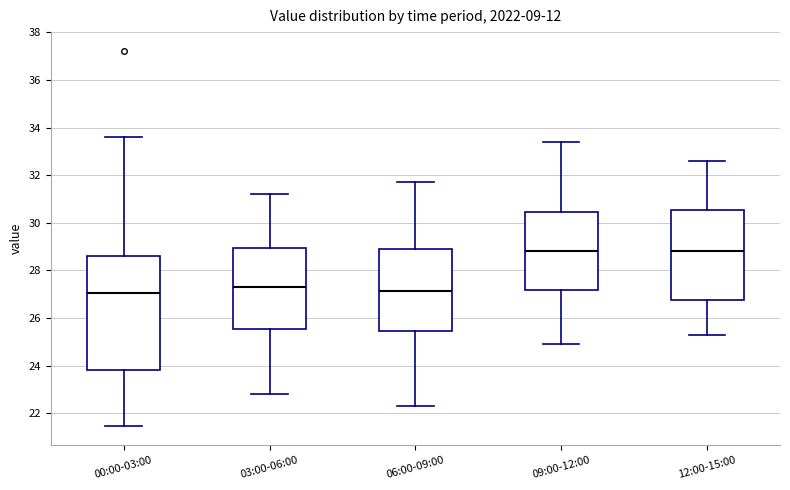

Comparing the boxes themselves (not the whiskers), which one is the tallest?

00:00-03:00